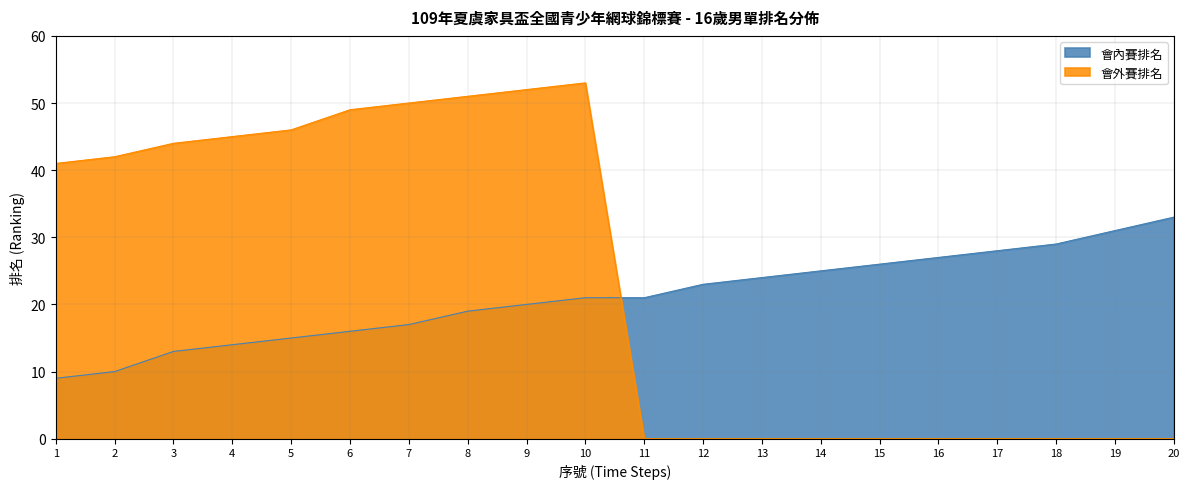

At which category does the chart reach its minimum across all series?

11